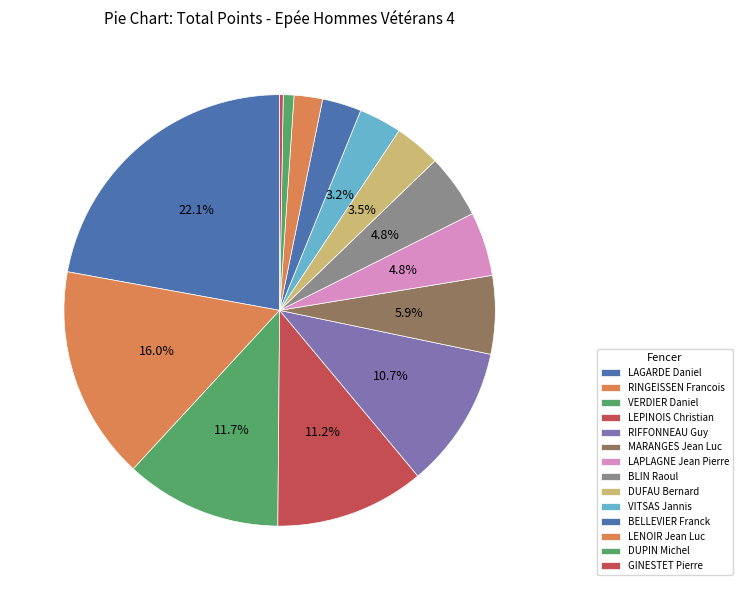

Approximately how many times larger is the value at VERDIER Daniel compared to DUPIN Michel?

14.7